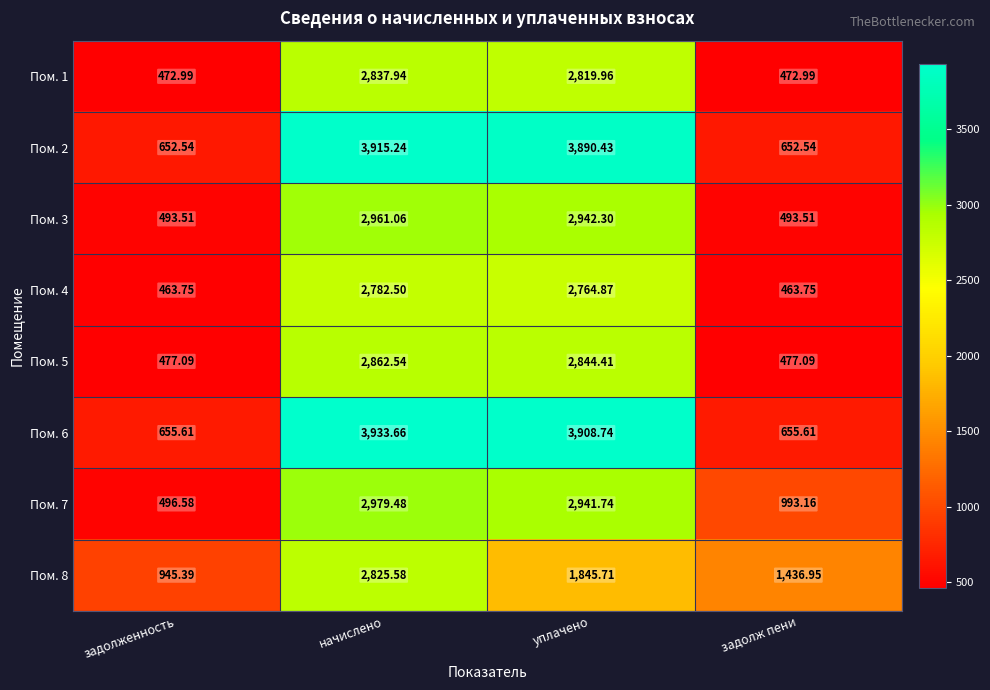

At which label does Пом. 7 first exceed 2941?

начислено